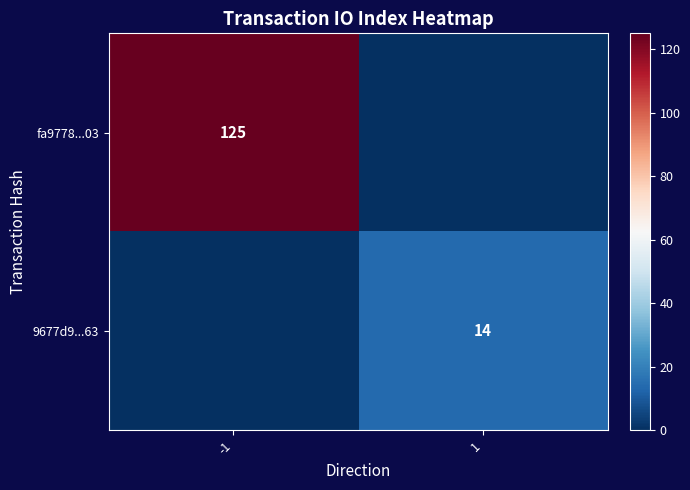

The 9677d9...63 series shows 14 at 1. True or false?

True